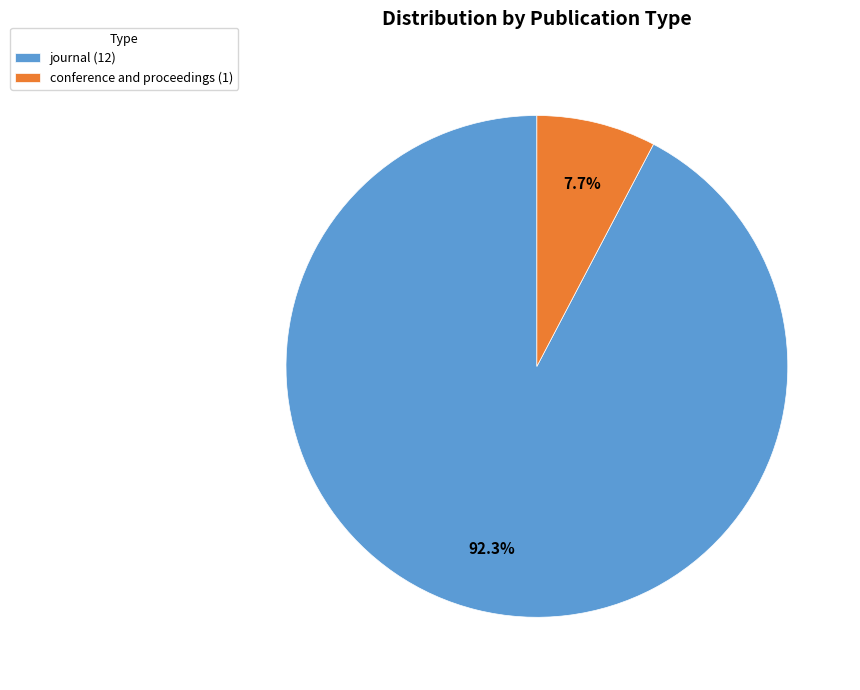

Which slice is the largest?

journal